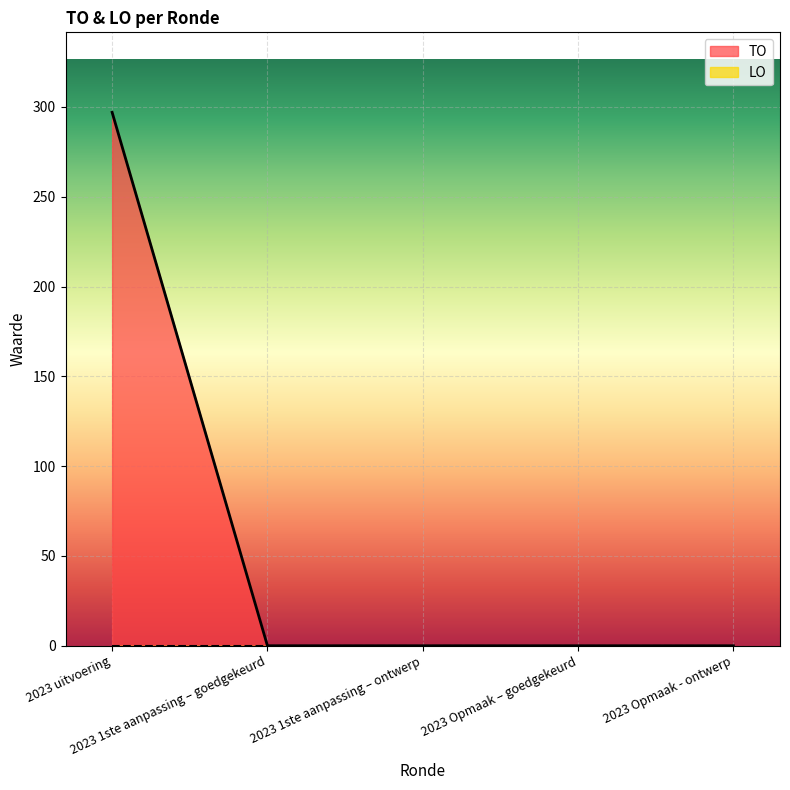

Between 2023 1ste aanpassing – goedgekeurd and 2023 Opmaak - ontwerp, which is larger?

2023 1ste aanpassing – goedgekeurd